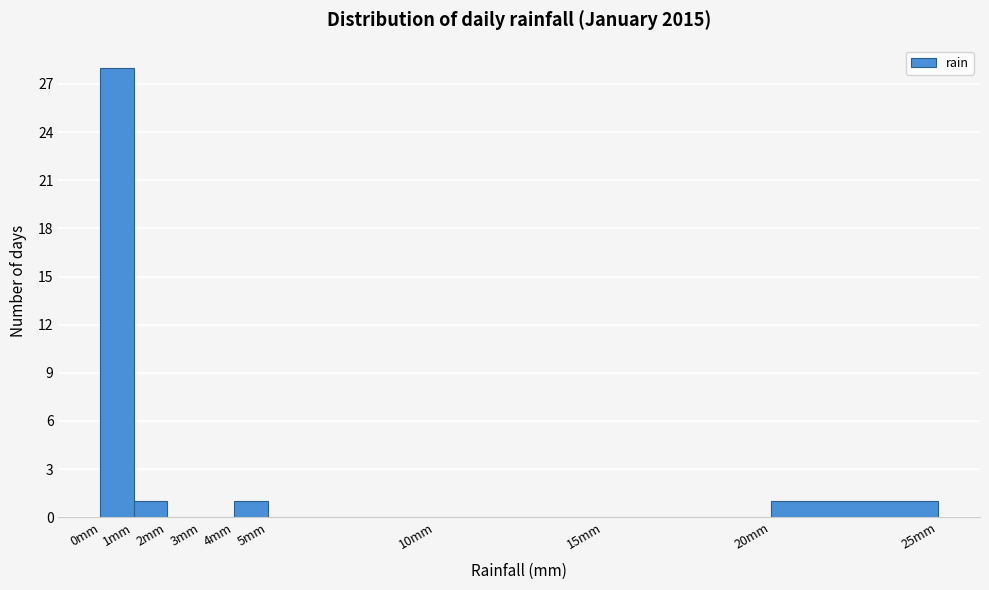

Over which range of the x-axis is the bar tallest?

0 to 1